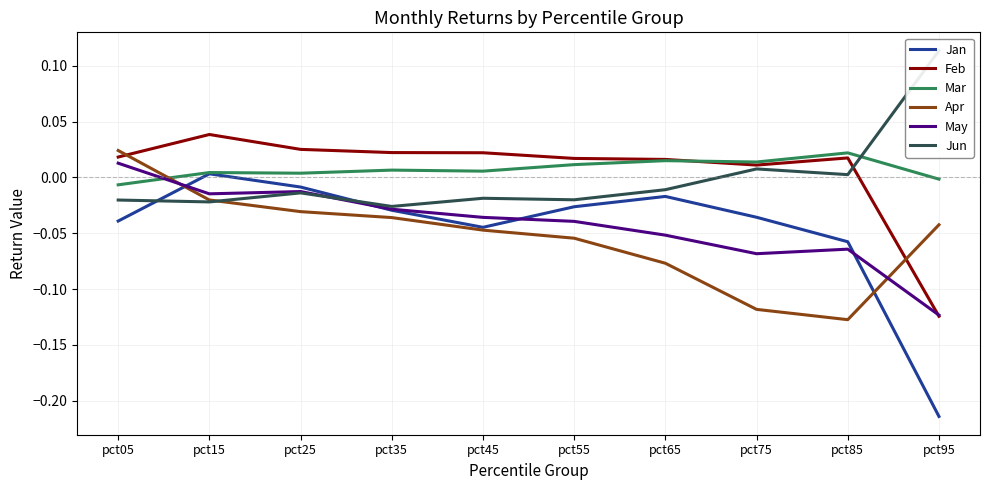

At how many categories does at least one series exceed 0?

10